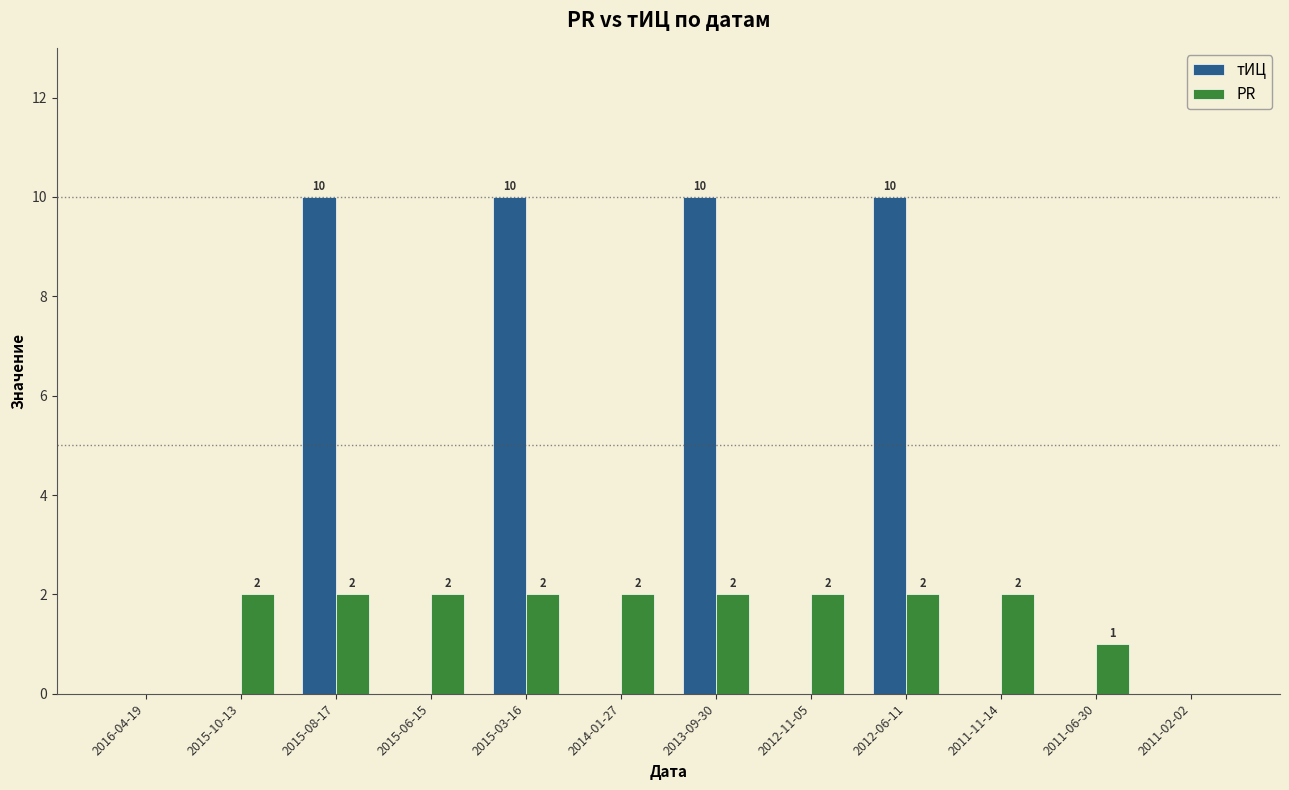

What is the total value across all series at 2015-06-15?

2